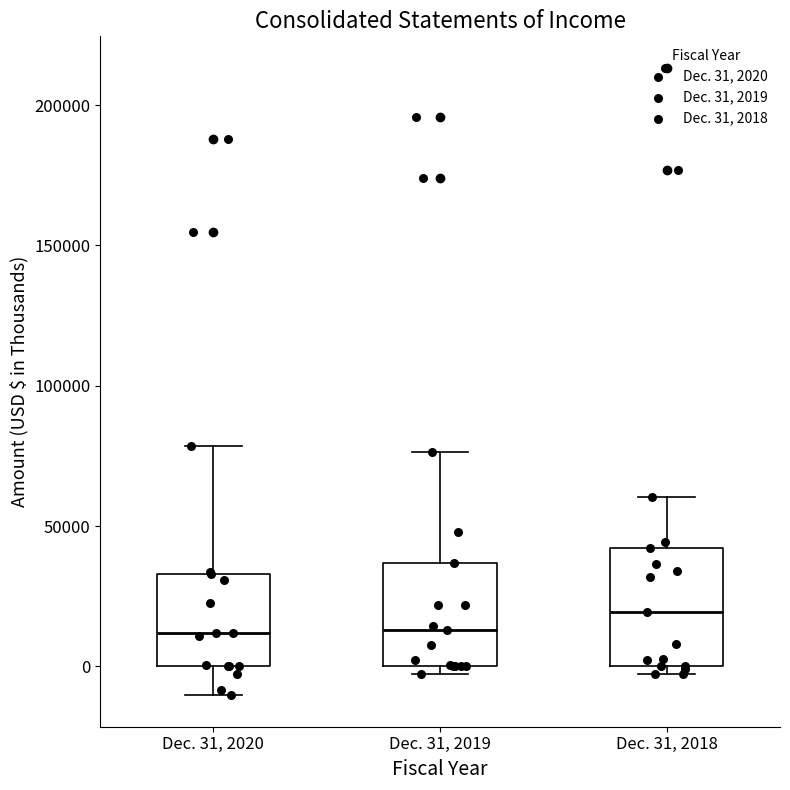

Comparing the boxes themselves (not the whiskers), which one is the tallest?

Dec. 31, 2018